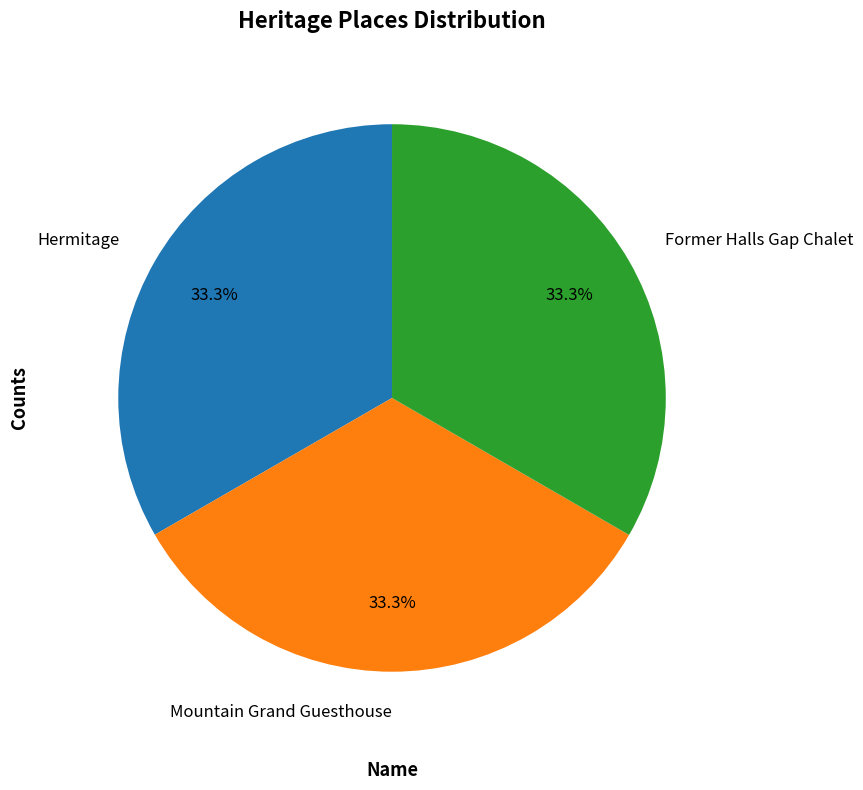

Does any single category account for the majority?

No